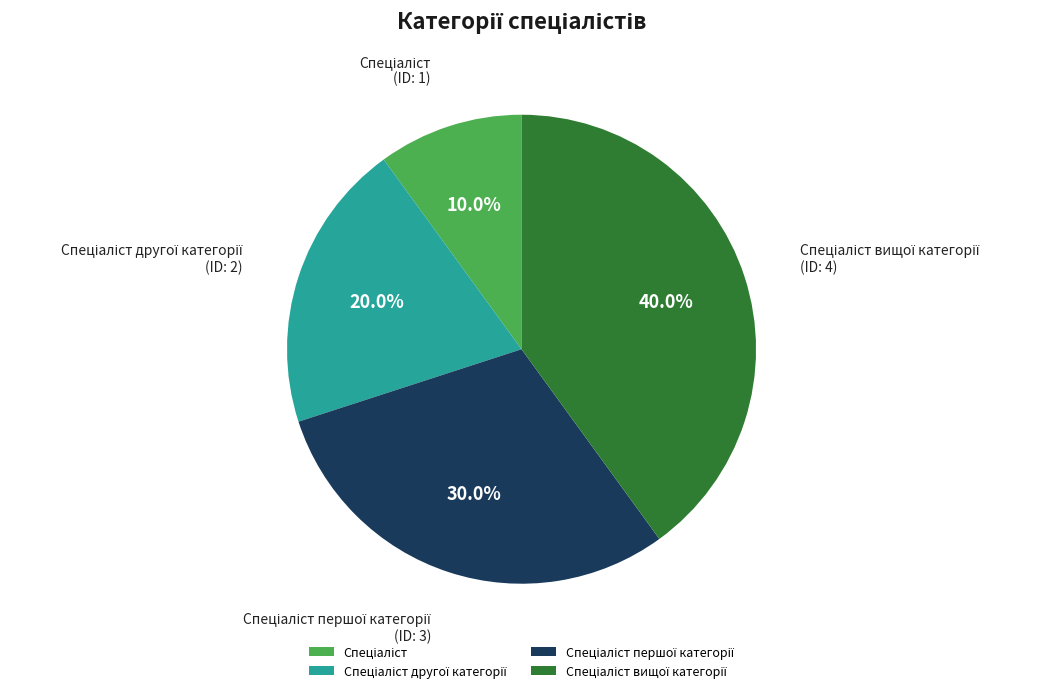

Count the number of slices in the pie.

4